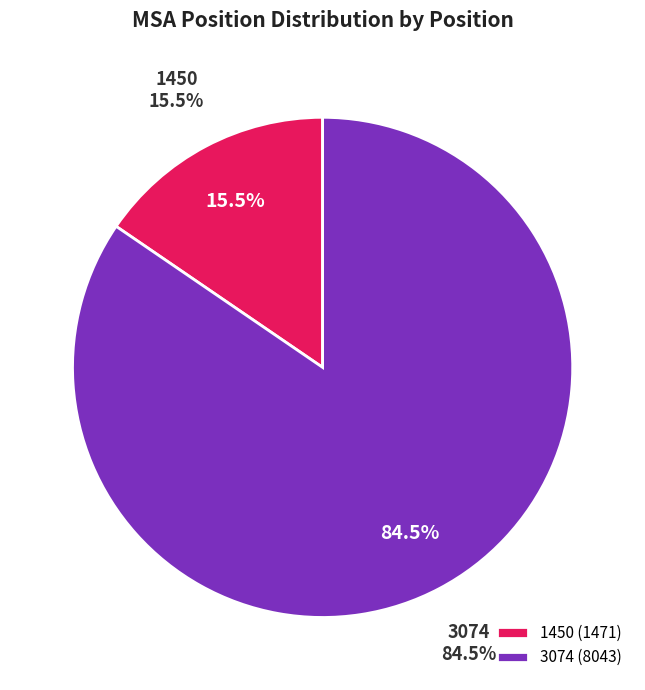

To the nearest percent, what is the average slice percentage?

50%